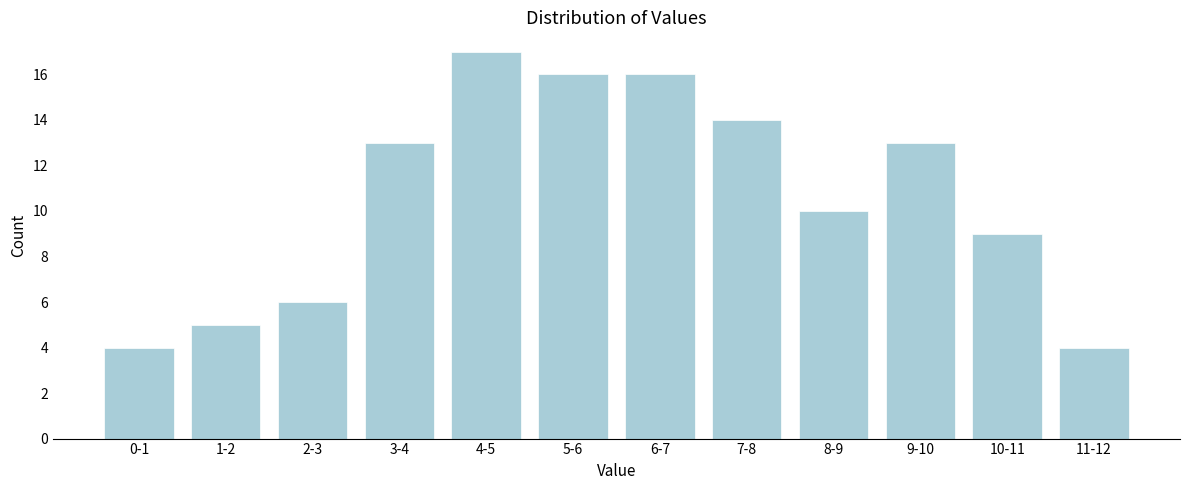

Reading left to right, what are all the values shown in this chart?

4	5	6	13	17	16	16	14	10	13	9	4